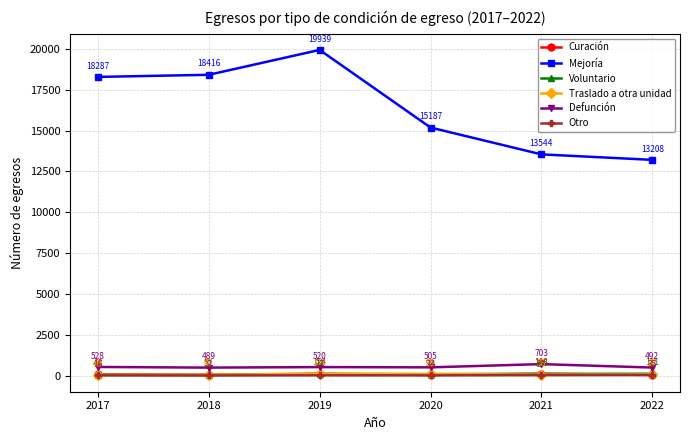

At which category is the sum across all series the highest?

2019